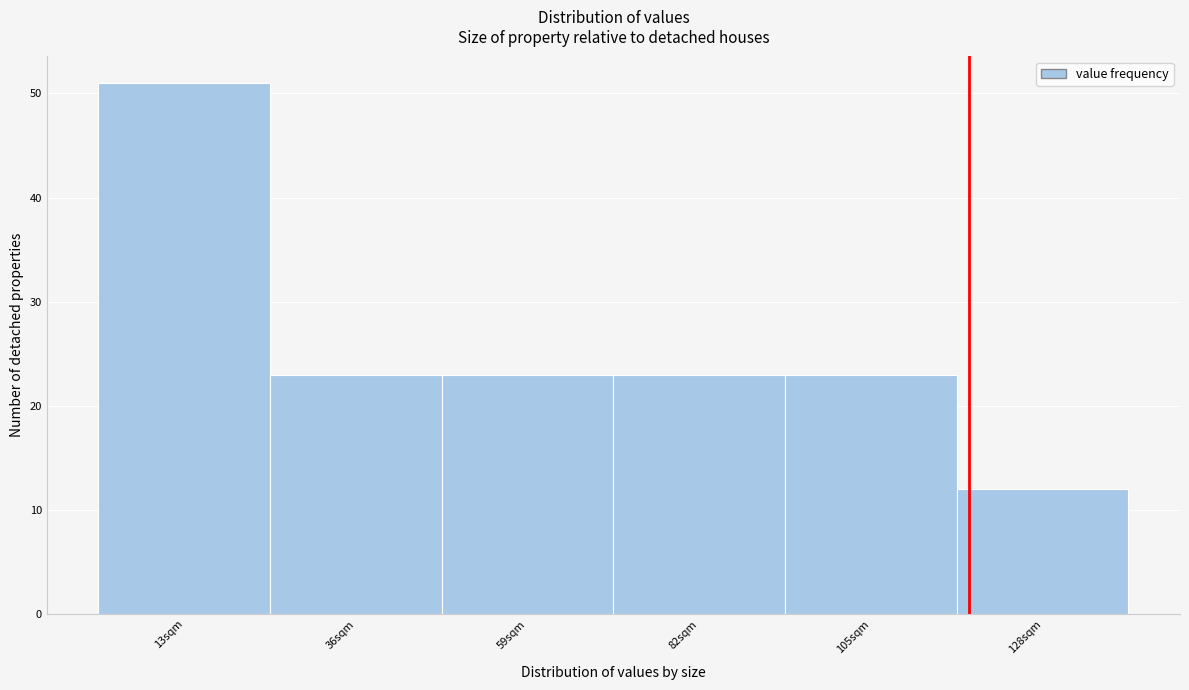

Reading left to right, what are all the values shown in this chart?

13sqm=51	36sqm=23	59sqm=23	82sqm=23	105sqm=23	128sqm=12